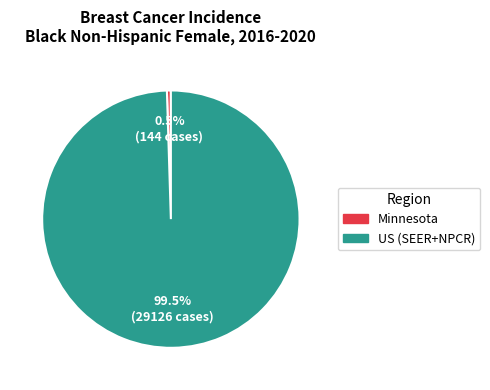

Which category has the smallest portion of the pie?

Minnesota